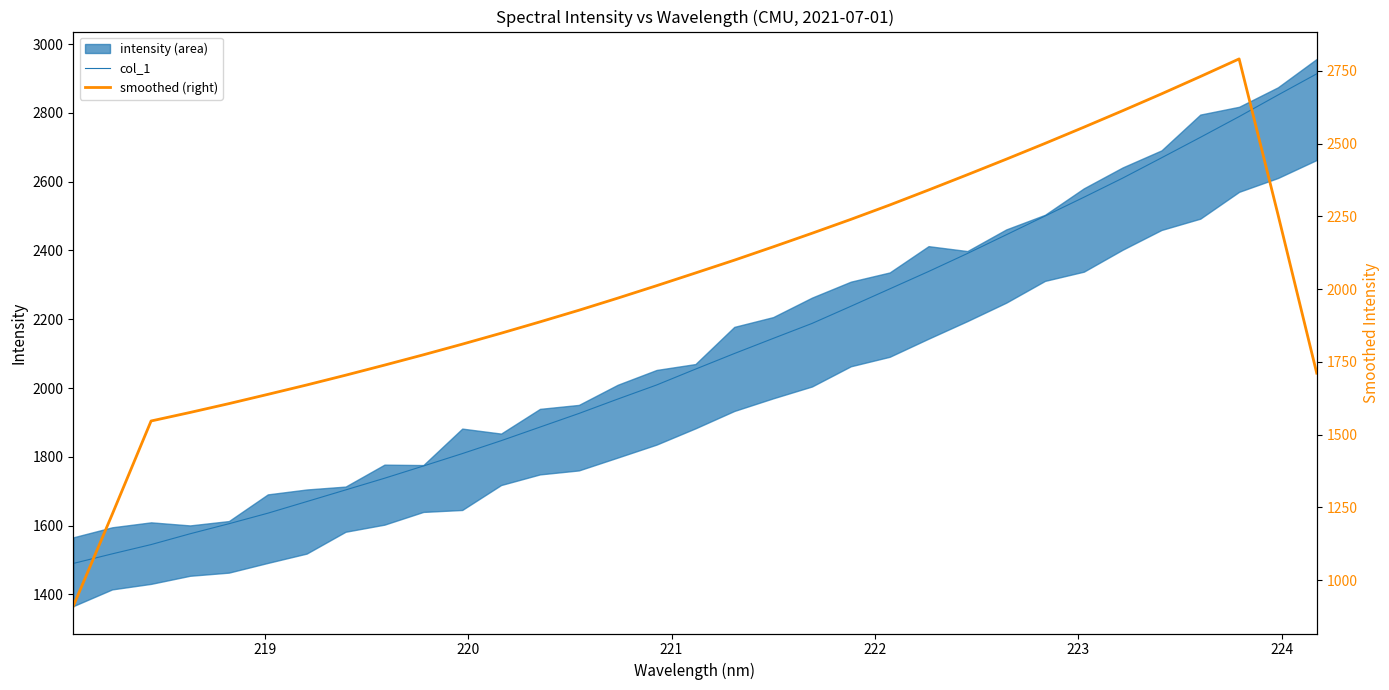

What is the value of the col_1 point at the 11th from the left?

1809.2